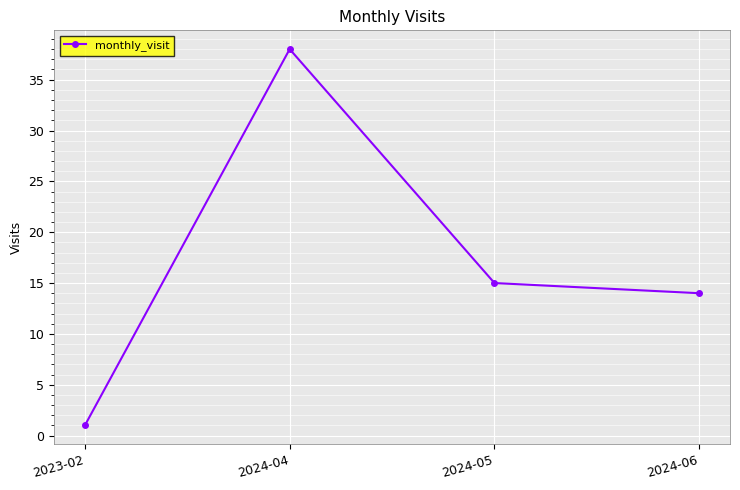

What value does the data have at 2024-05?

15